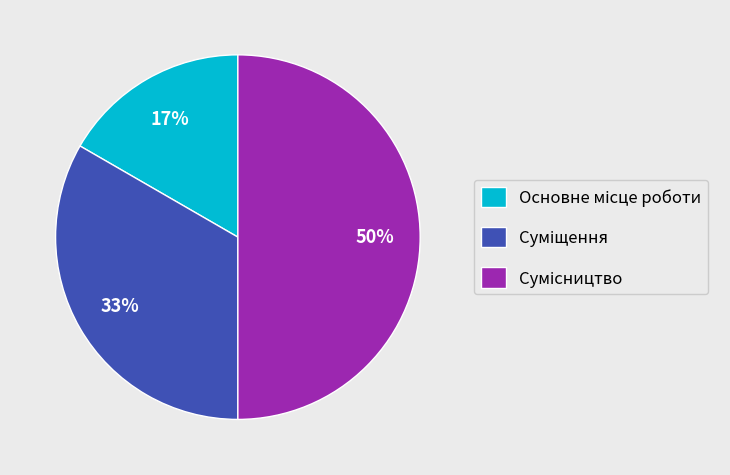

To the nearest percent, what is the average slice percentage?

33%